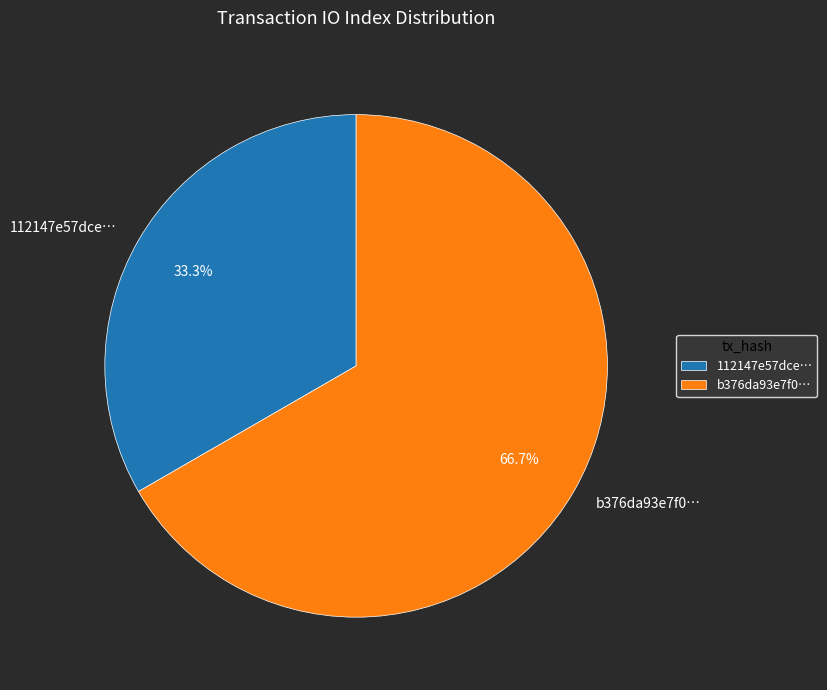

How much of the chart is everything except b376da93e7f0…?

33.3%